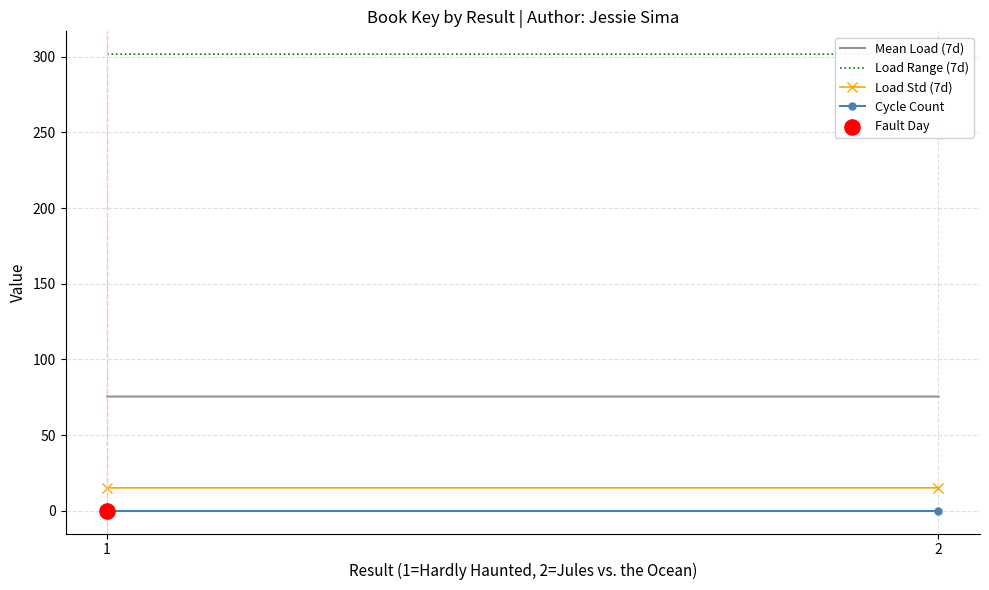

At which category is the sum across all series the highest?

1